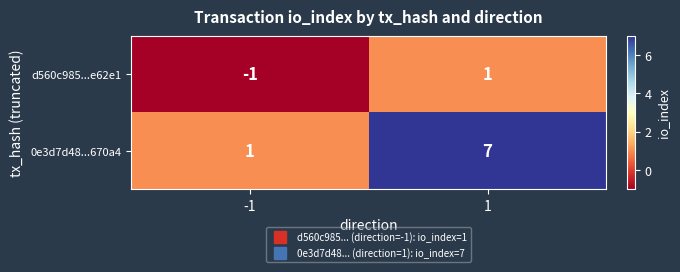

Reading left to right, transcribe all the data shown in this chart.

d560c985...e62e1: -1	1
0e3d7d48...670a4: 1	7